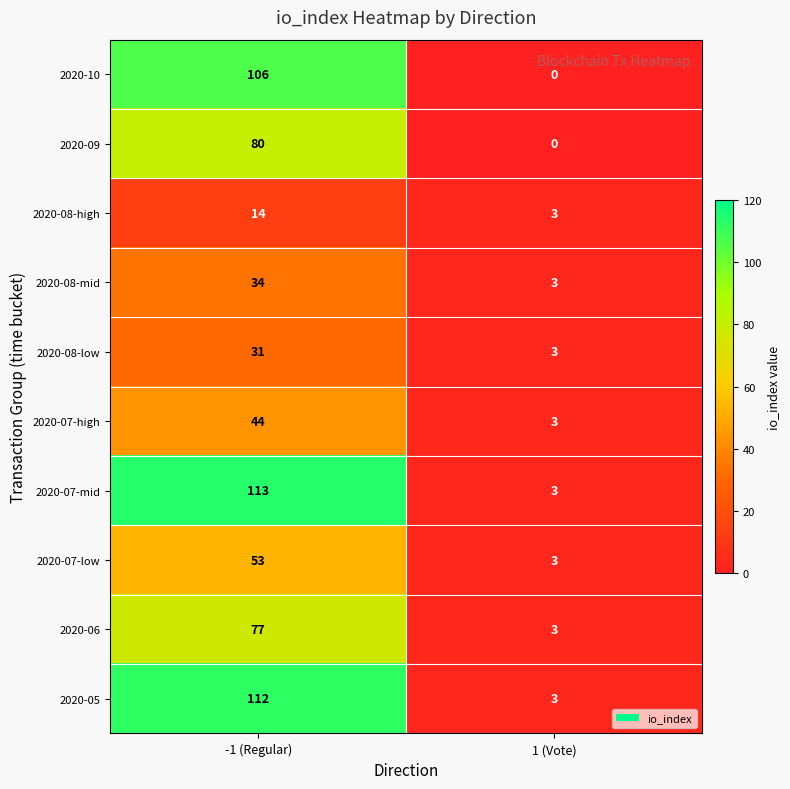

What is the average value of the 2020-05 series?

58